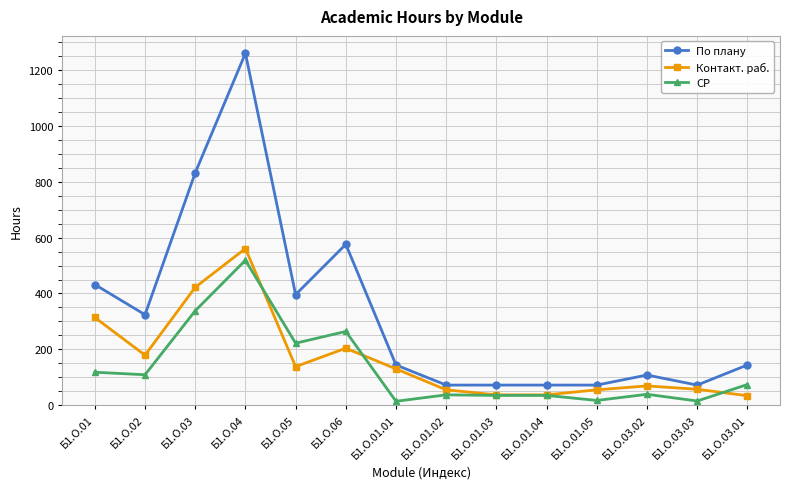

Which series has the widest spread of values?

По плану